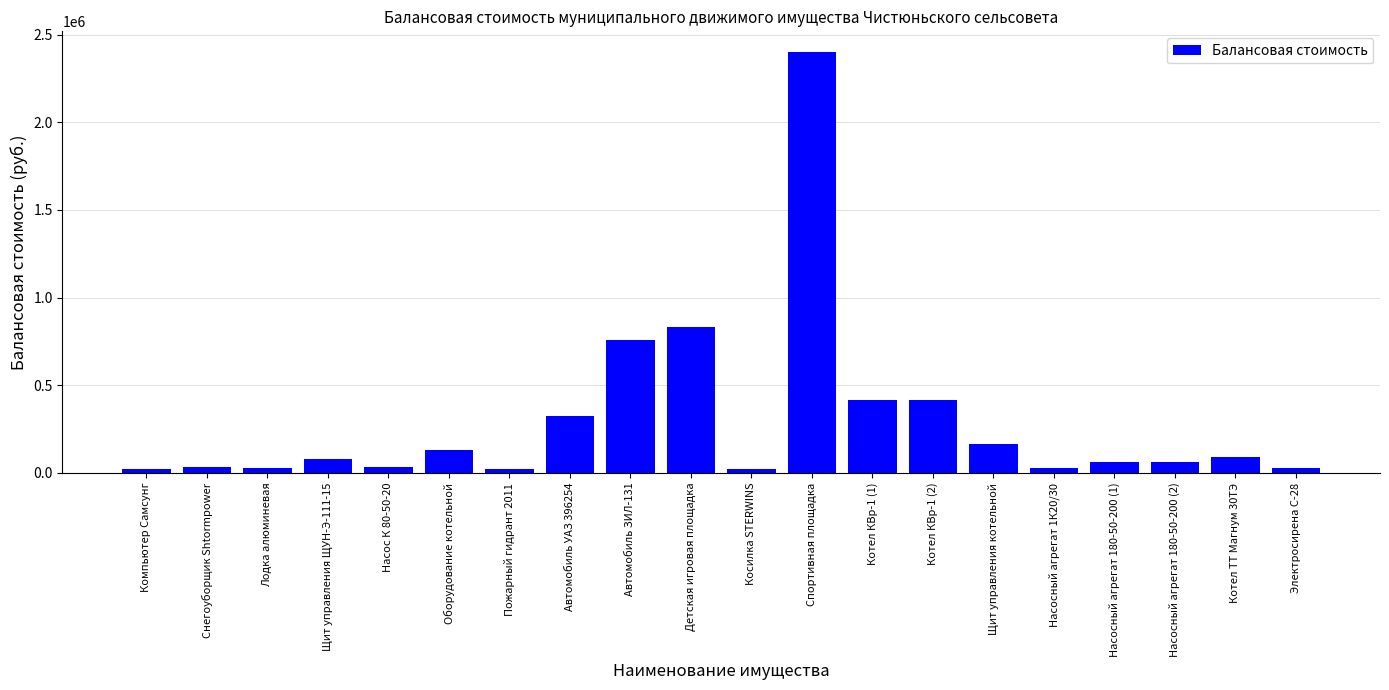

Which has a higher value, Котел КВр-1 (2) or Детская игровая площадка?

Детская игровая площадка